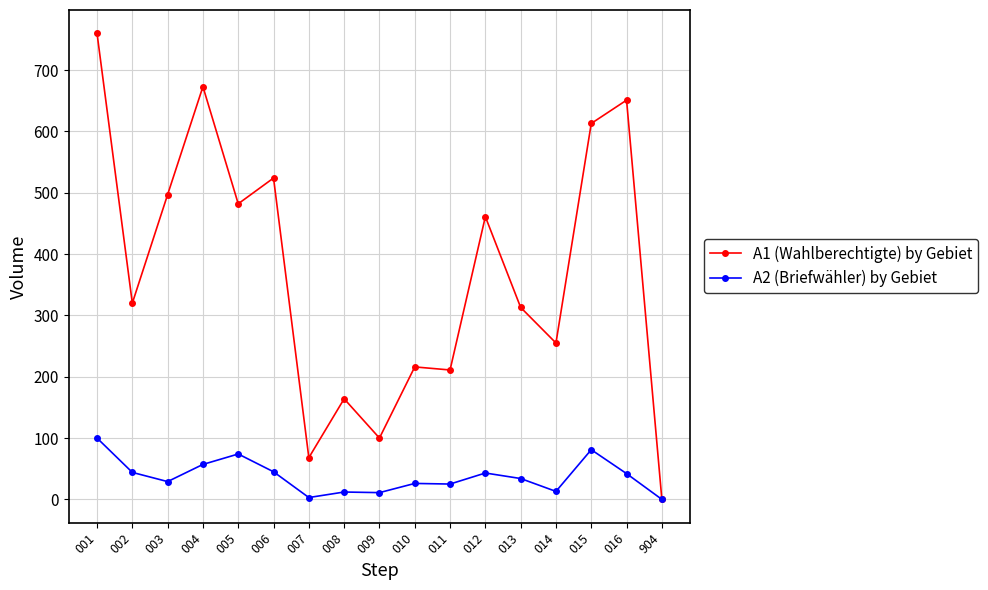

Is it true that A1 (Wahlberechtigte) by Gebiet equals 313 at 013?

True